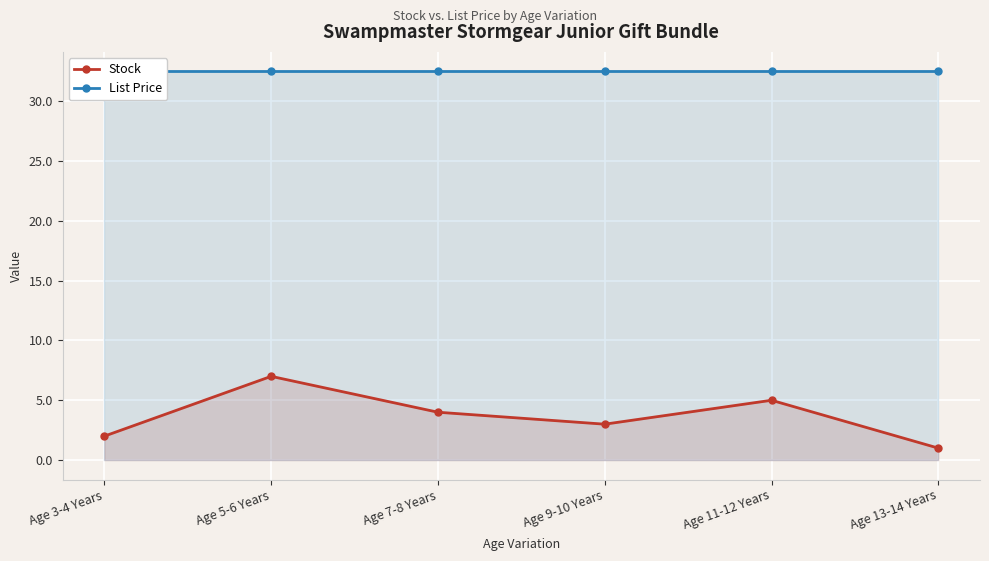

The value of Stock at Age 3-4 Years is 2.0. True or false?

True